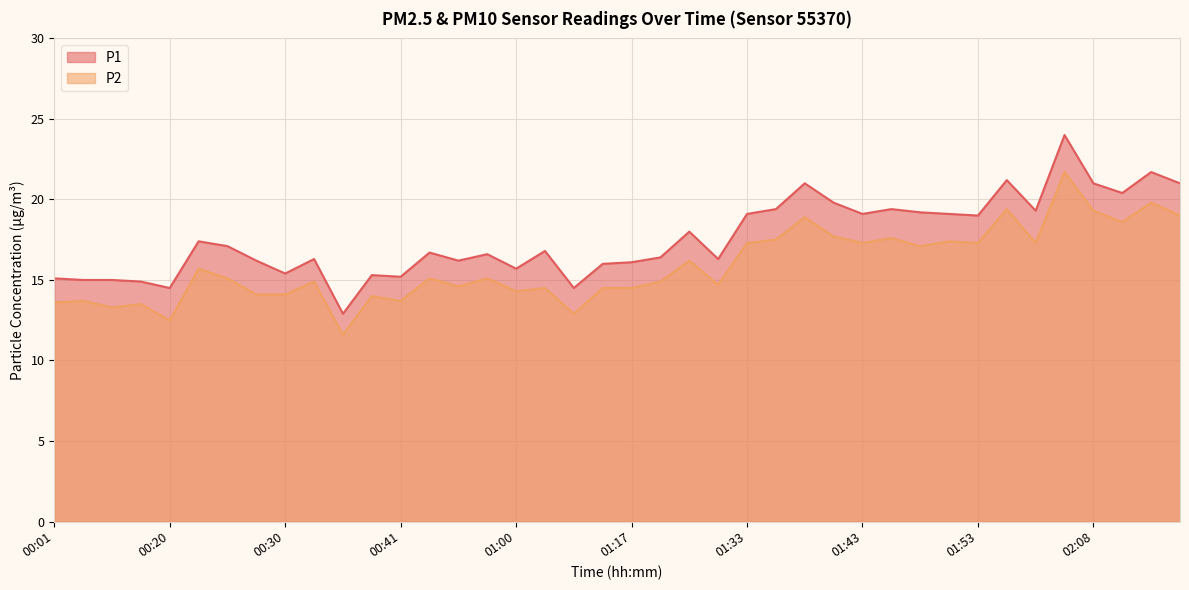

True or false: P1 has a value of 9.8 at 02:08.

False